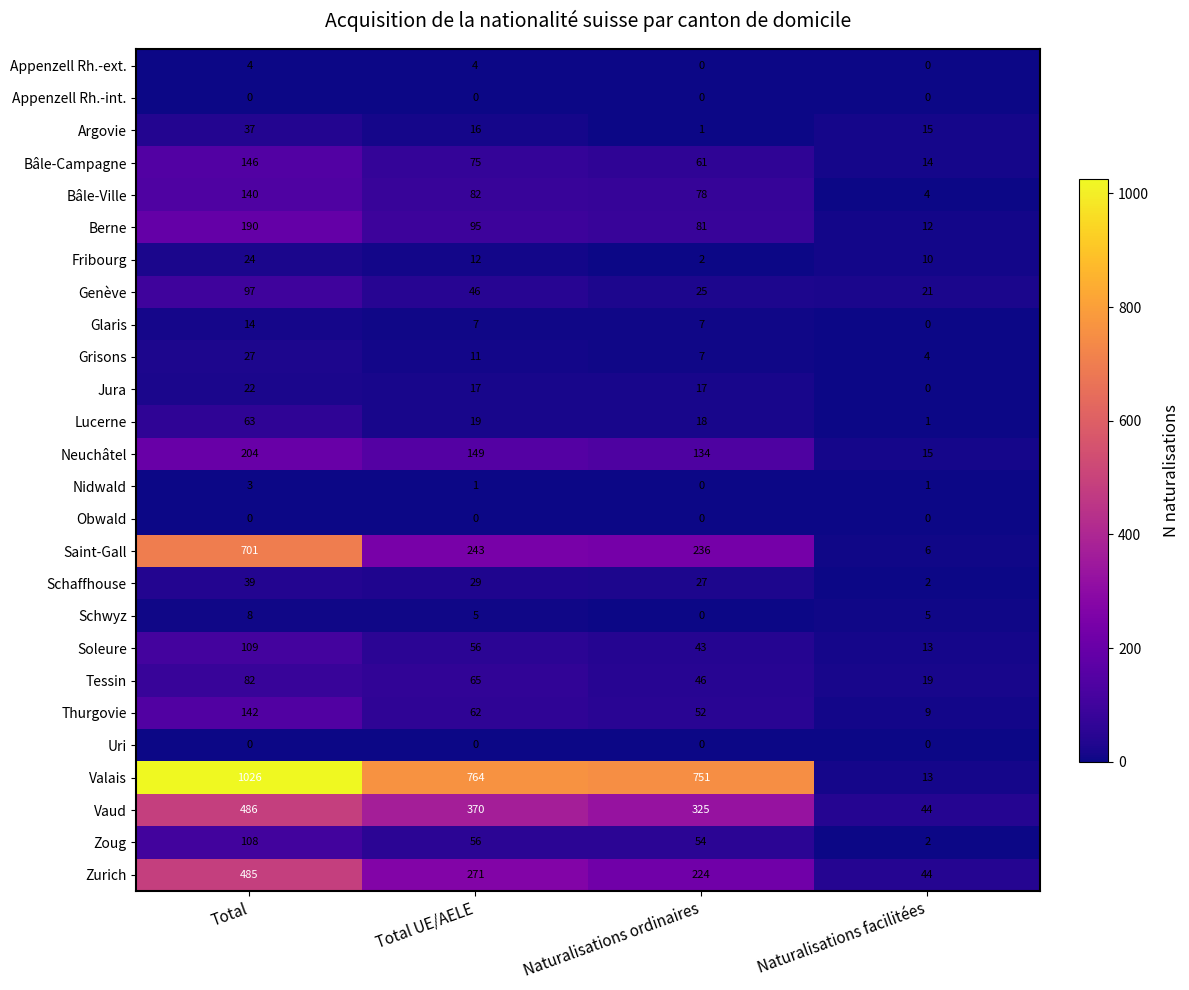

Which series has the largest total across all categories?

Valais